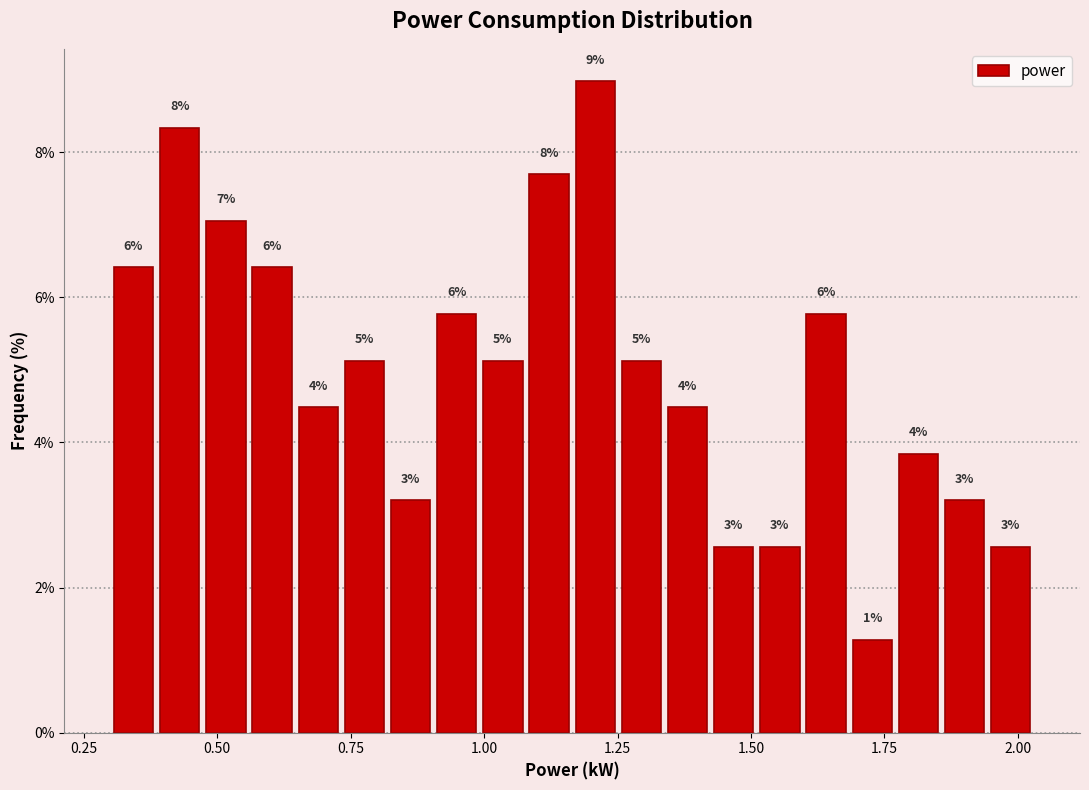

Around what value on the x-axis is the tallest bar? Give the approximate position of its centre, as read against the axis.

1.20